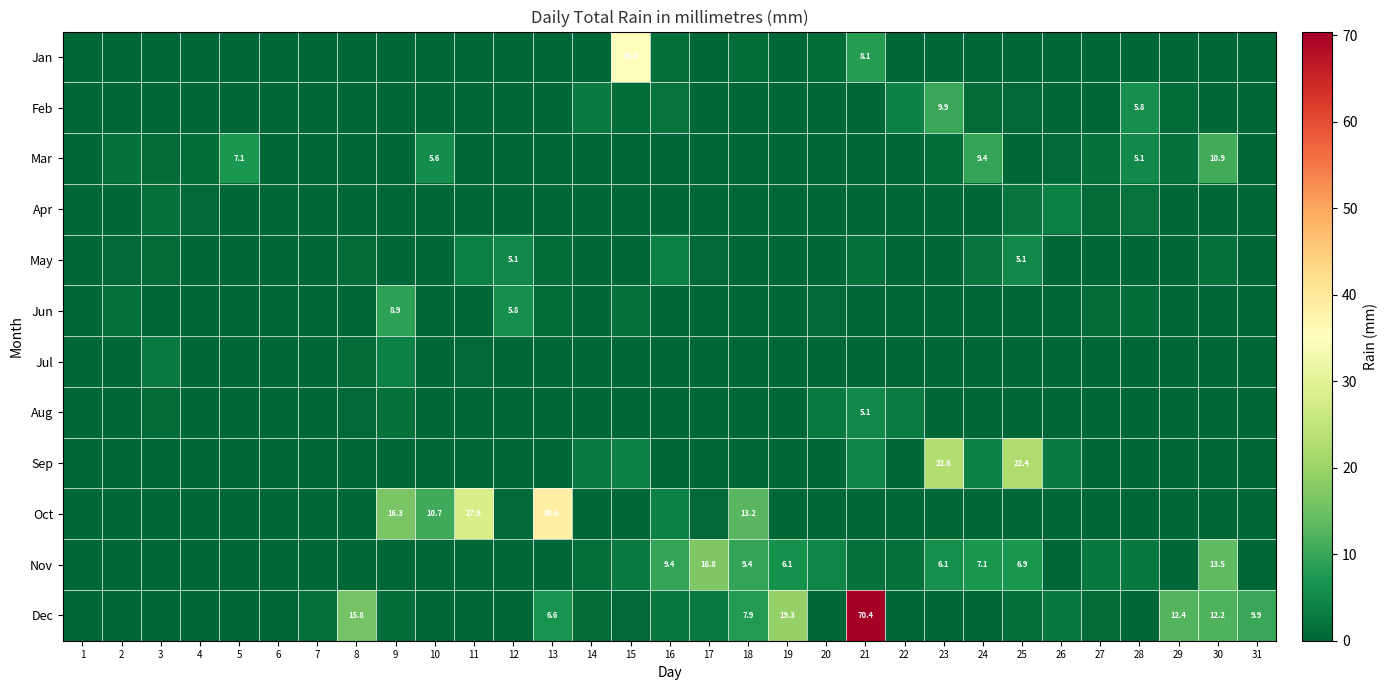

Is the value of Jun at 21 greater than the value of Oct at 28?

No